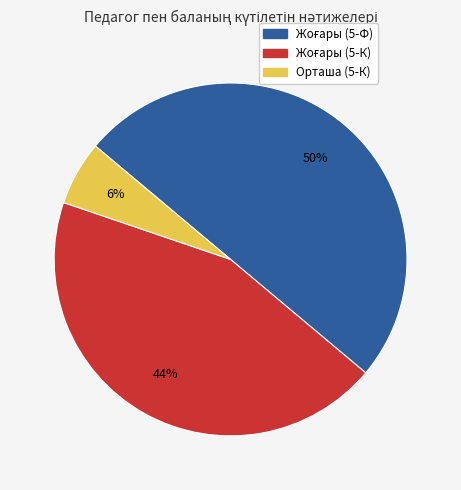

To the nearest percent, what percentage of the pie is Орташа (5-К)?

6%